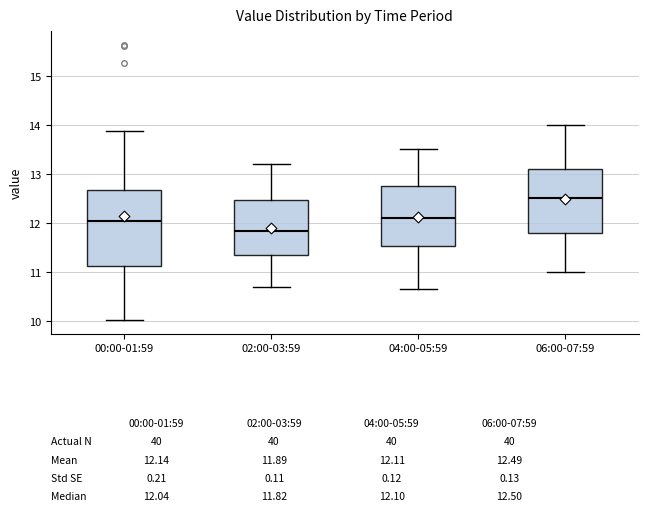

Which box has the lowest median line?

02:00-03:59